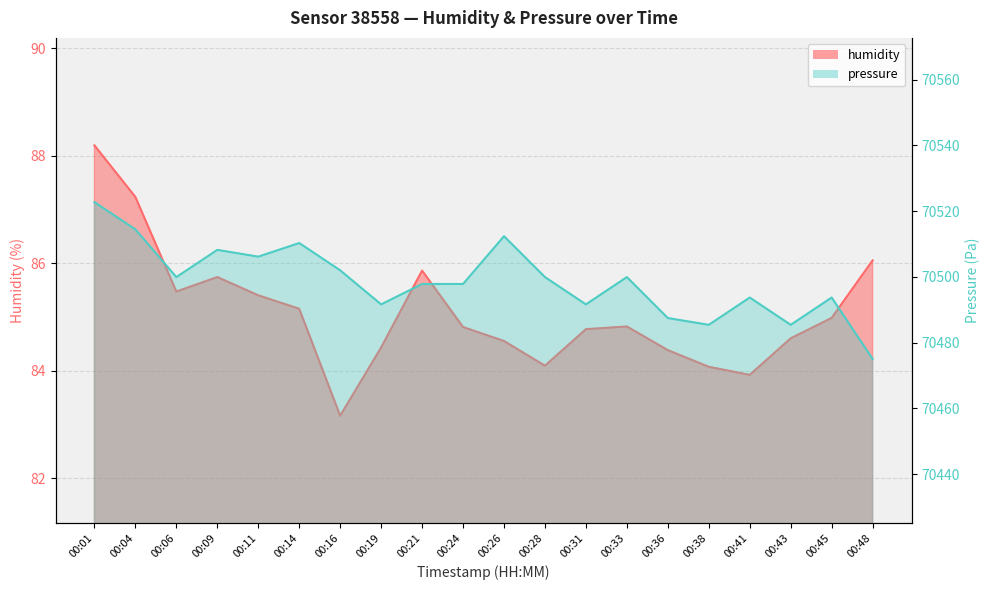

Which series changed the most between 00:36 and 00:38?

pressure